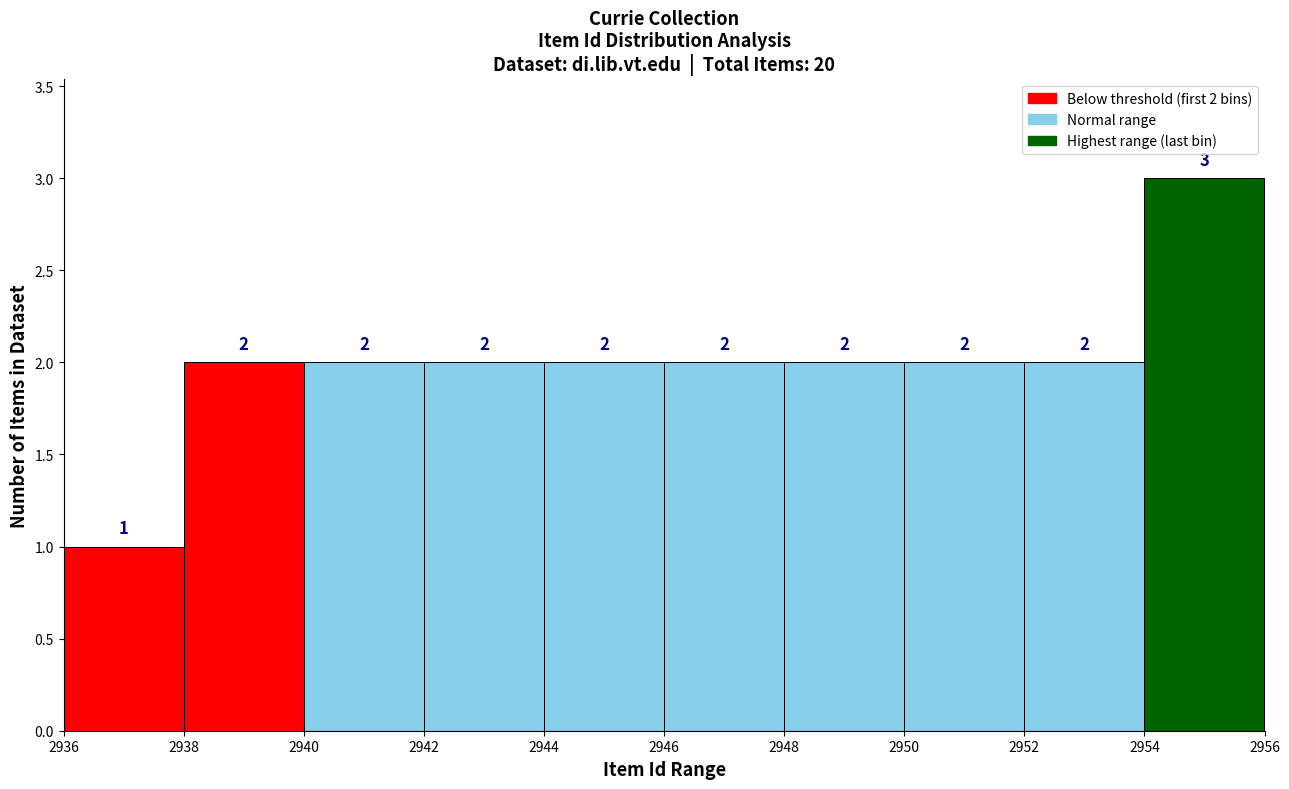

Which range on the x-axis has the tallest bar?

2954 to 2956